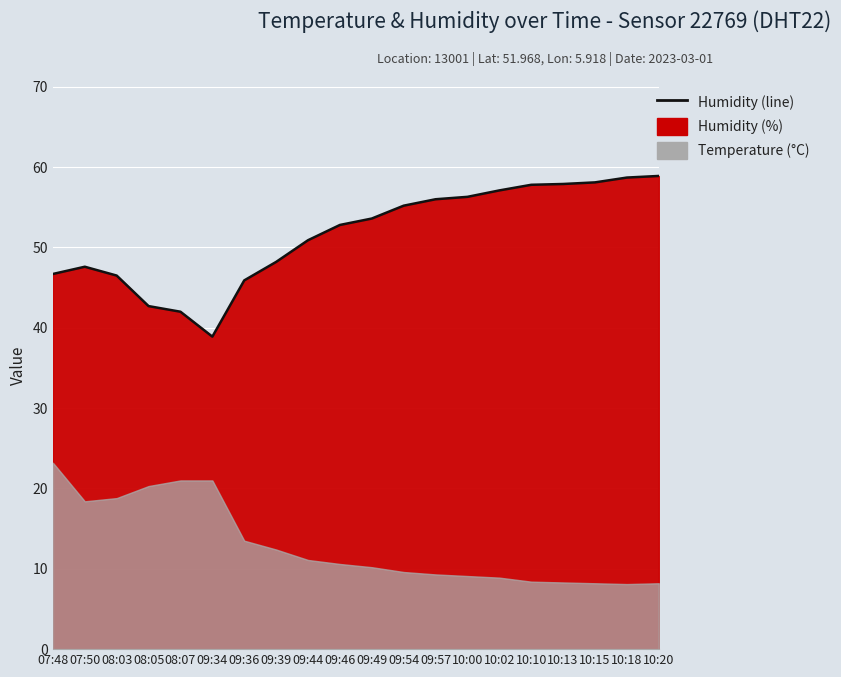

Reading left to right, extract all data points from this chart.

07:48=46.7	07:50=47.6	08:03=46.5	08:05=42.7	08:07=42.0	09:34=38.9	09:36=45.9	09:39=48.2	09:44=50.9	09:46=52.8	09:49=53.6	09:54=55.2	09:57=56.0	10:00=56.3	10:02=57.1	10:10=57.8	10:13=57.9	10:15=58.1	10:18=58.7	10:20=58.9